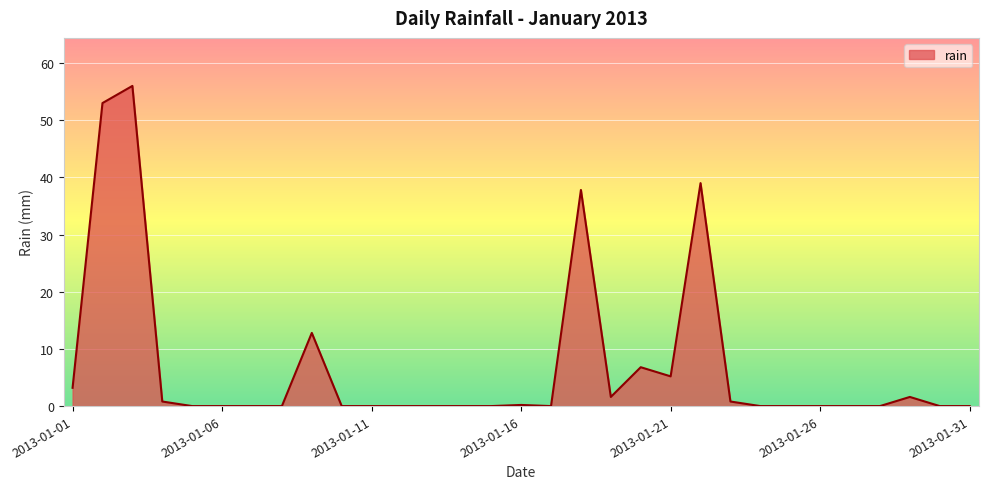

What is the greatest value displayed?

56.0